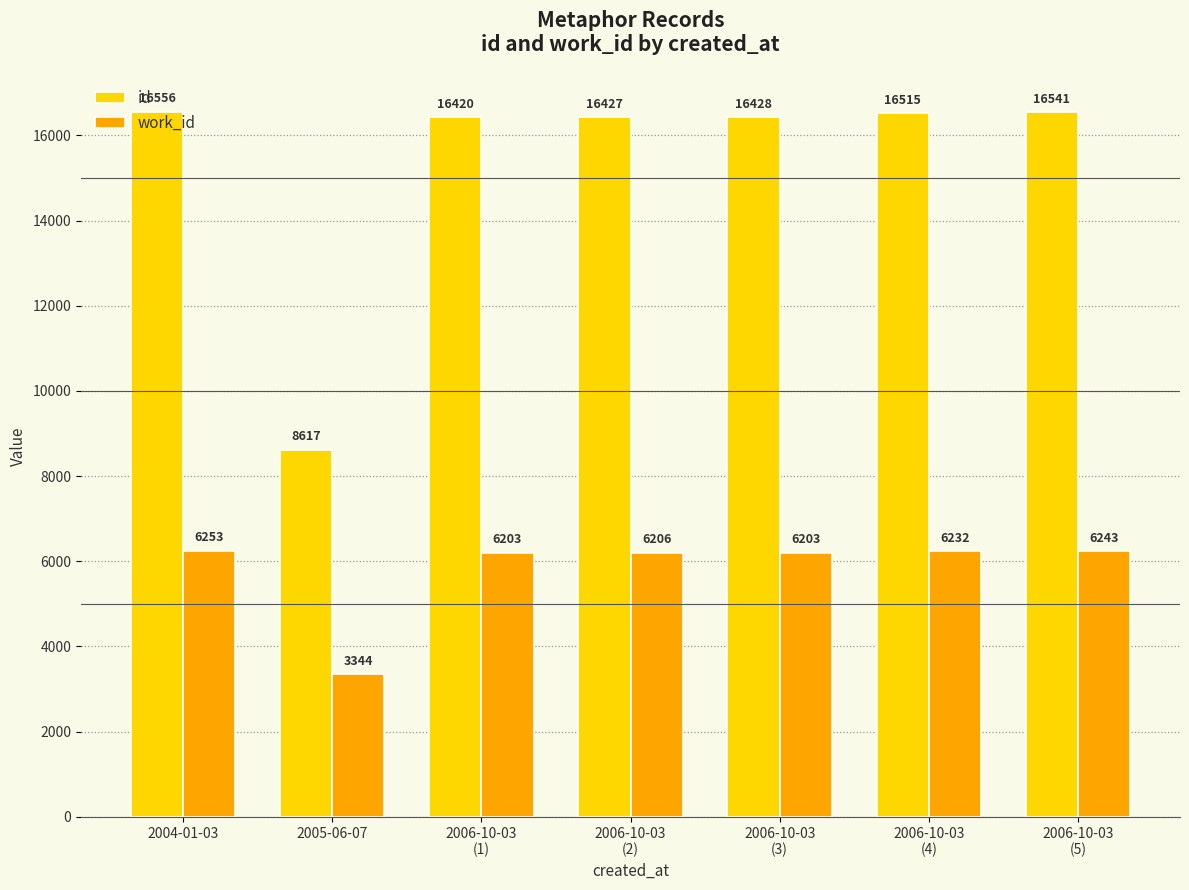

Which label corresponds to the largest value in the chart?

2004-01-03